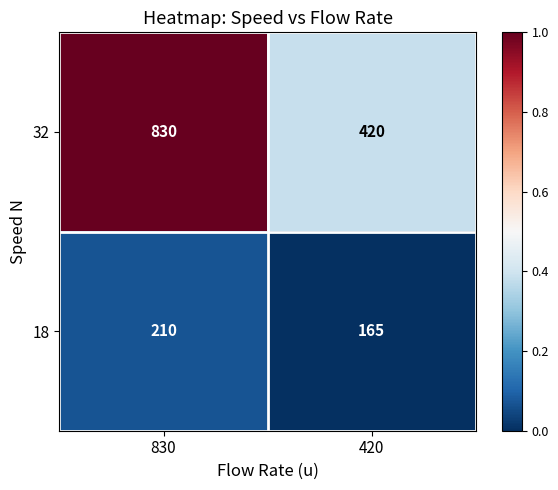

What is the spread (max minus min) of values at 420?

255